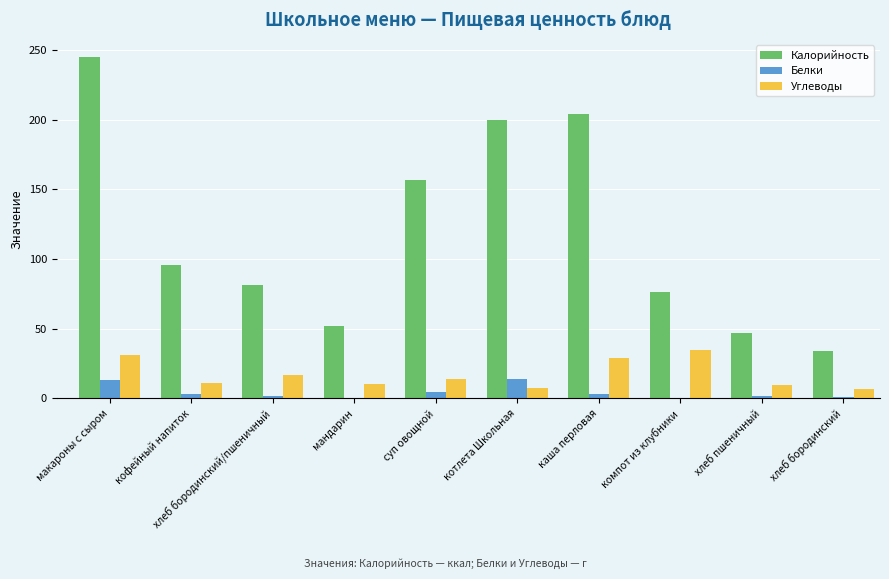

Which series changed the most between хлеб бородинский/пшеничный and суп овощной?

Калорийность